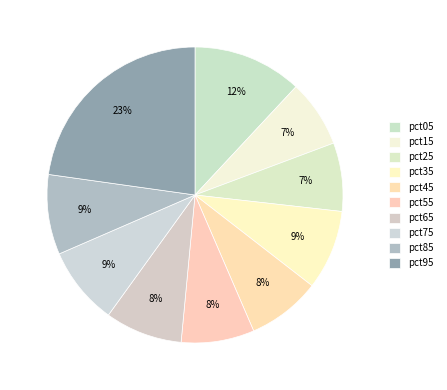

Does any single category account for the majority?

No